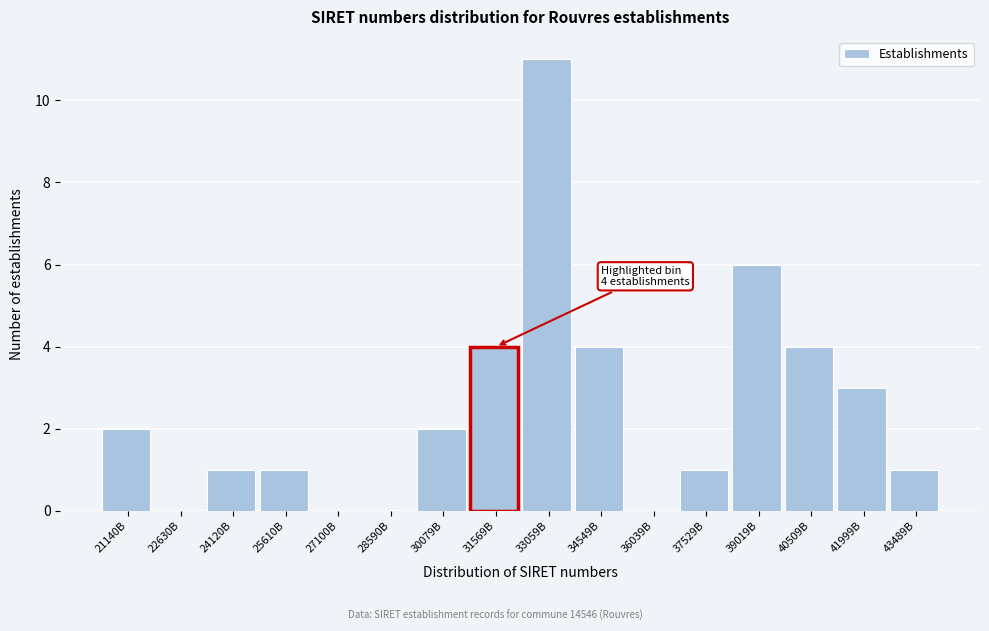

Reading left to right, transcribe all the data shown in this chart.

21140B=2	22630B=0	24120B=1	25610B=1	27100B=0	28590B=0	30079B=2	31569B=4	33059B=11	34549B=4	36039B=0	37529B=1	39019B=6	40509B=4	41999B=3	43489B=1